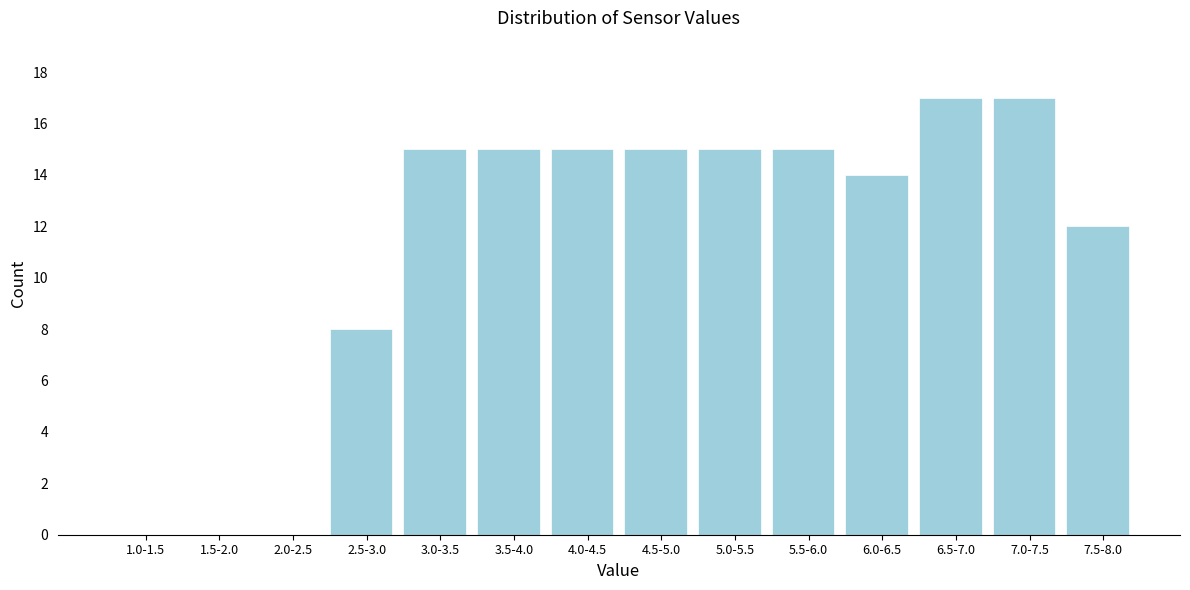

Reading right to left, transcribe all the data shown in this chart.

7.5-8.0=12	7.0-7.5=17	6.5-7.0=17	6.0-6.5=14	5.5-6.0=15	5.0-5.5=15	4.5-5.0=15	4.0-4.5=15	3.5-4.0=15	3.0-3.5=15	2.5-3.0=8	2.0-2.5=0	1.5-2.0=0	1.0-1.5=0